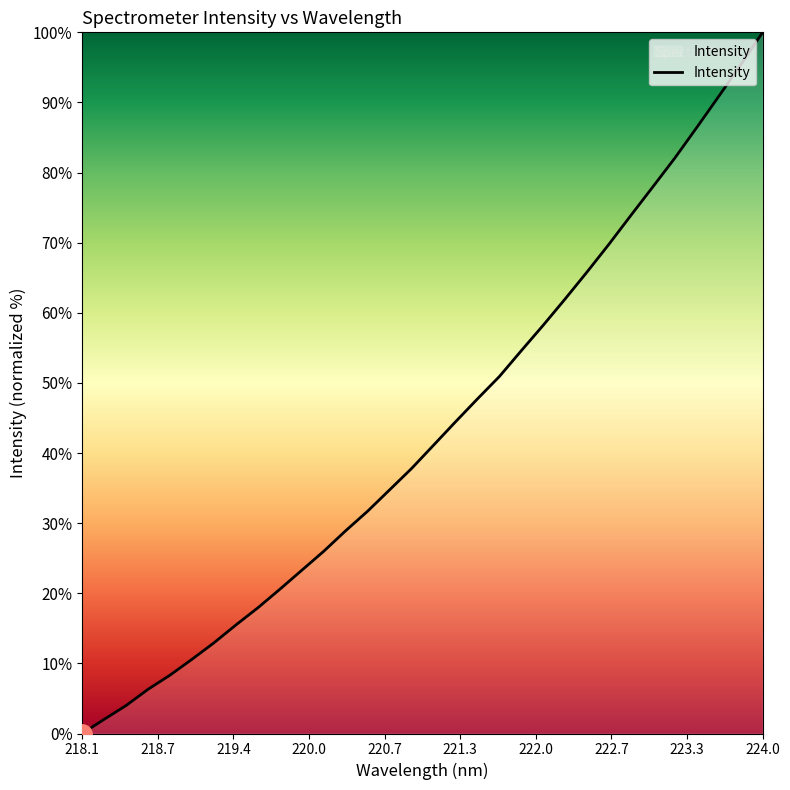

What is the difference between the maximum and minimum values?

100.0